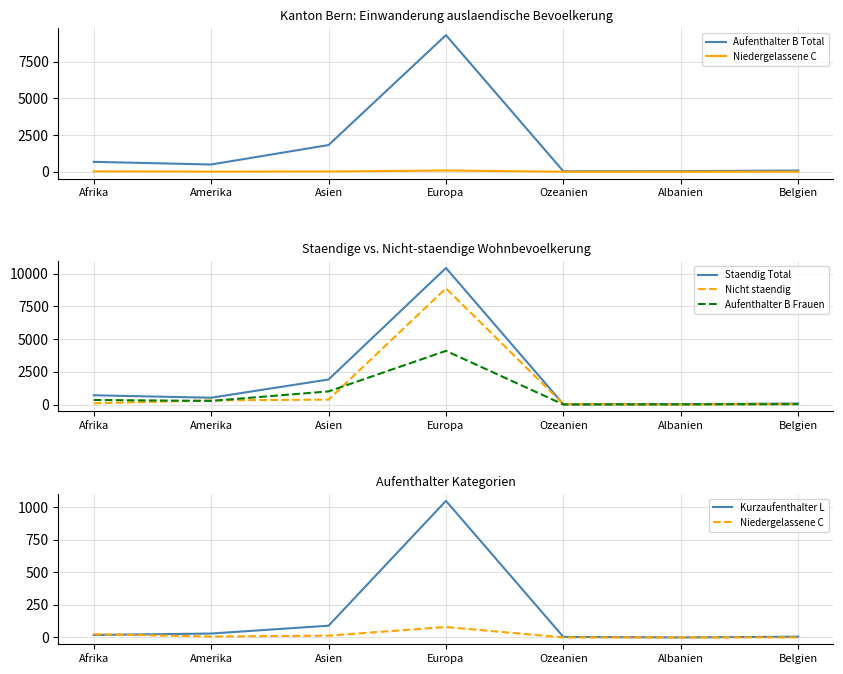

At Europa, list the series in order from largest to smallest.

Staendig Total, Aufenthalter B Total, Nicht staendig, Aufenthalter B Frauen, Kurzaufenthalter L, Niedergelassene C